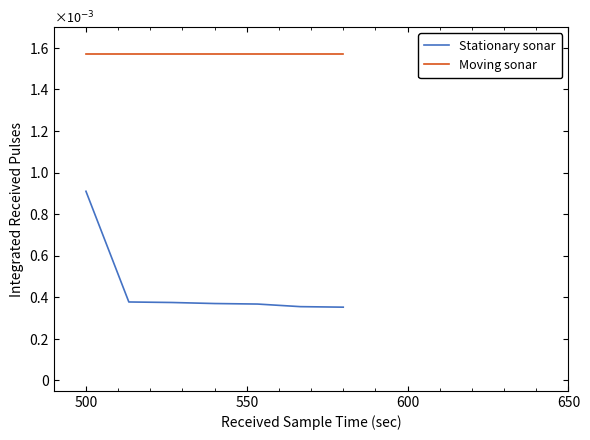

Which series has the largest range (max minus min)?

Stationary sonar